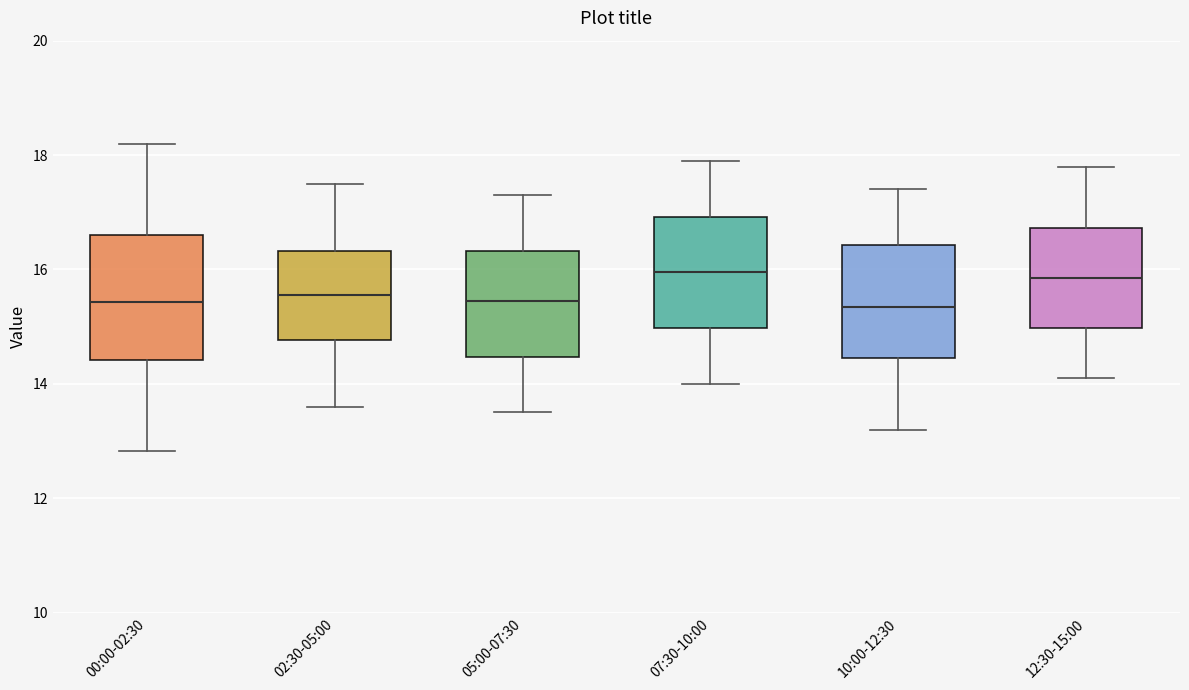

Where is the upper edge of the box for 02:30-05:00 on the y-axis? The values are not printed on the chart, so give them approximately, as read against the axis.

16.4